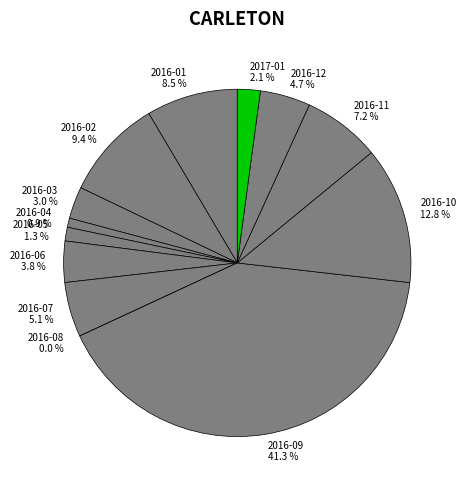

Do 2016-05 and 2016-01 together represent more than half of the pie?

No